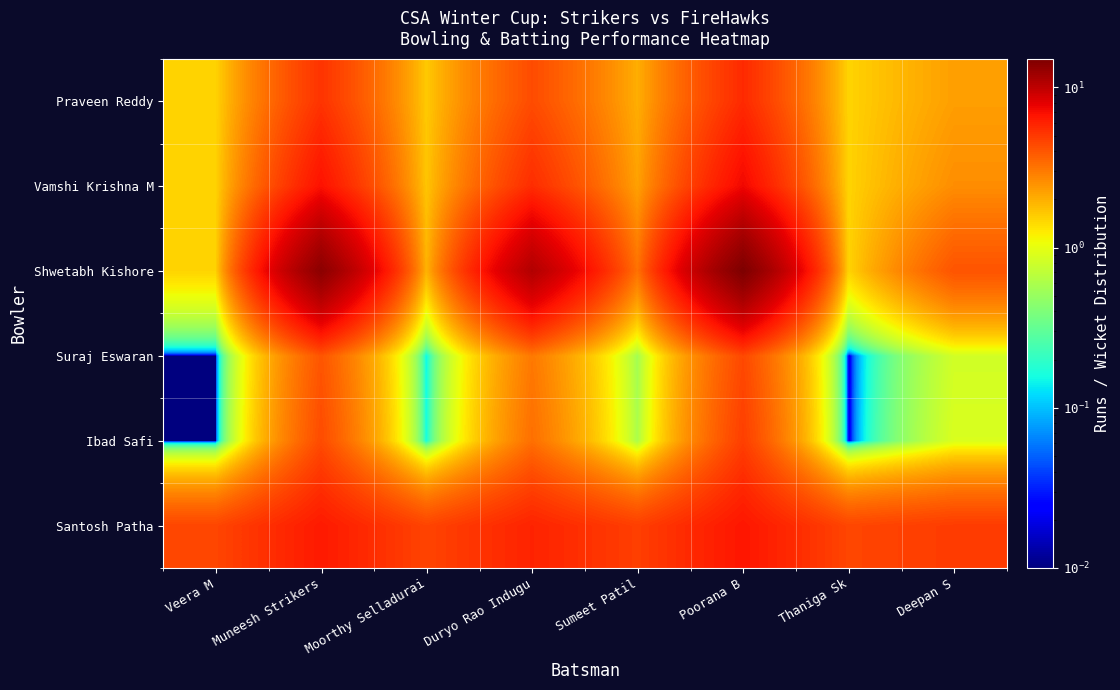

Between Thaniga Sk and Muneesh Strikers, which is larger?

Muneesh Strikers